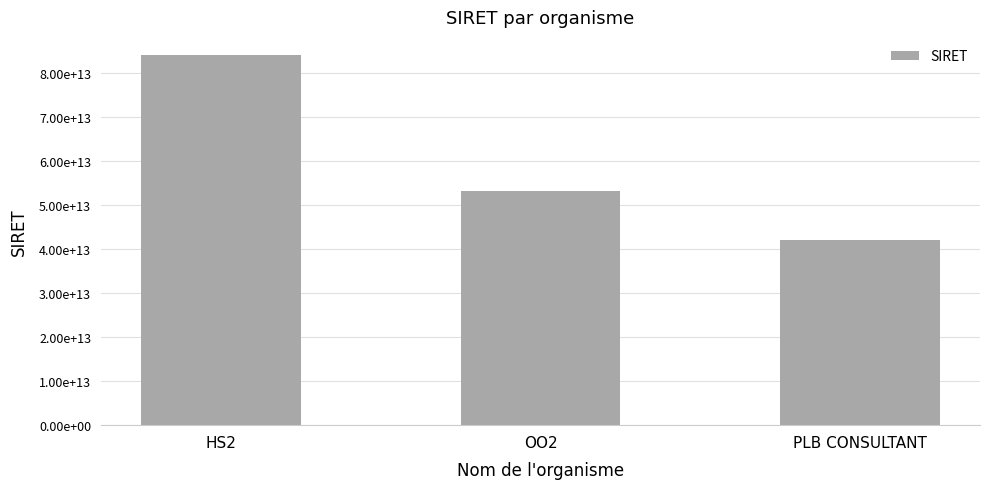

What is the change in value from HS2 to PLB CONSULTANT?

-41880675099960